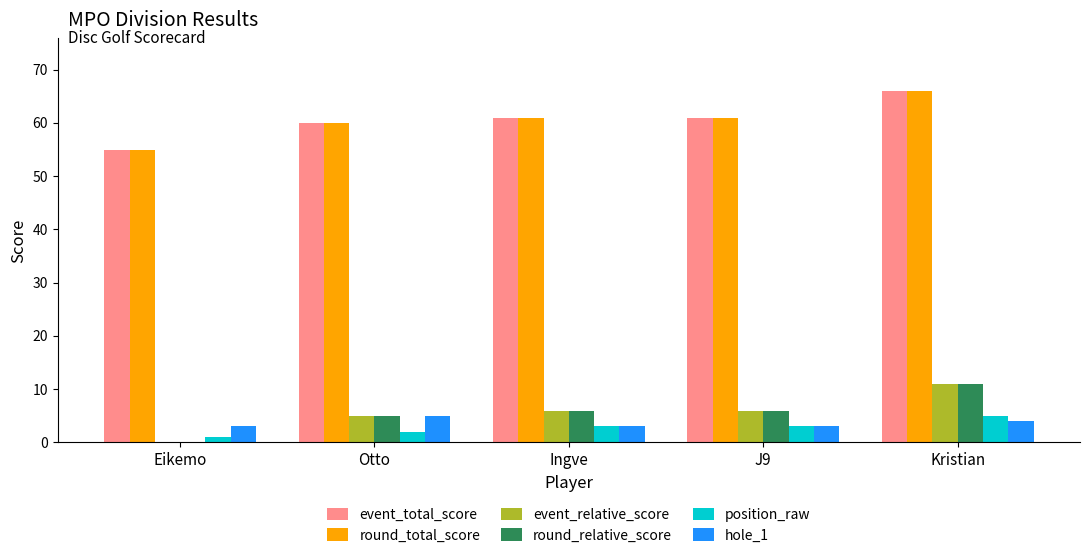

How many groups of bars are there?

5